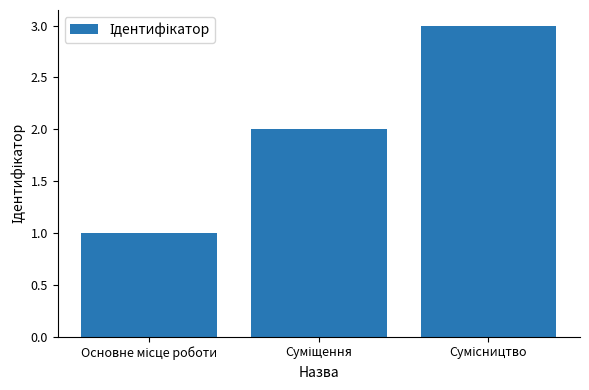

What is the greatest value displayed?

3